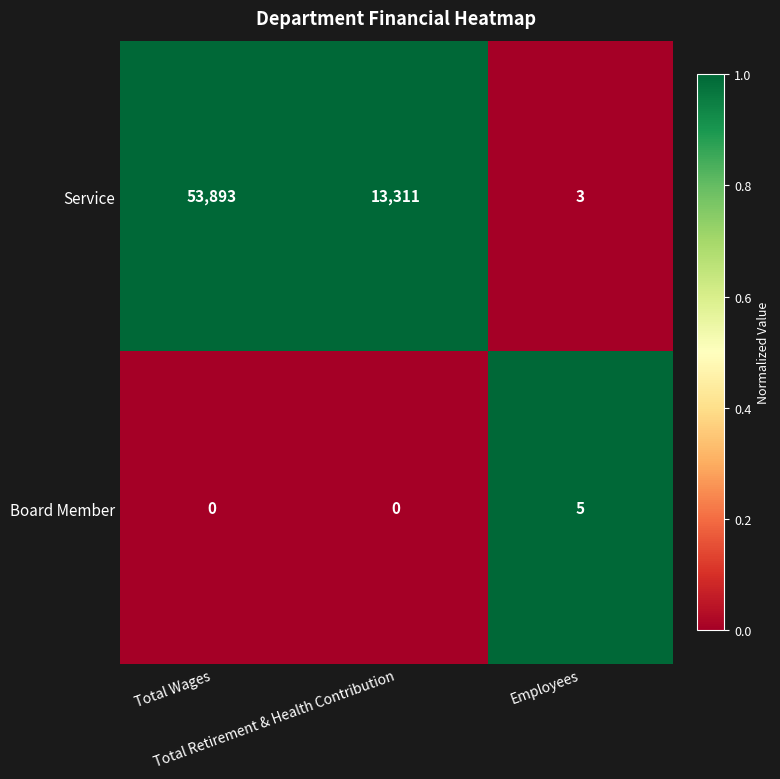

Which series has the largest total across all categories?

Service